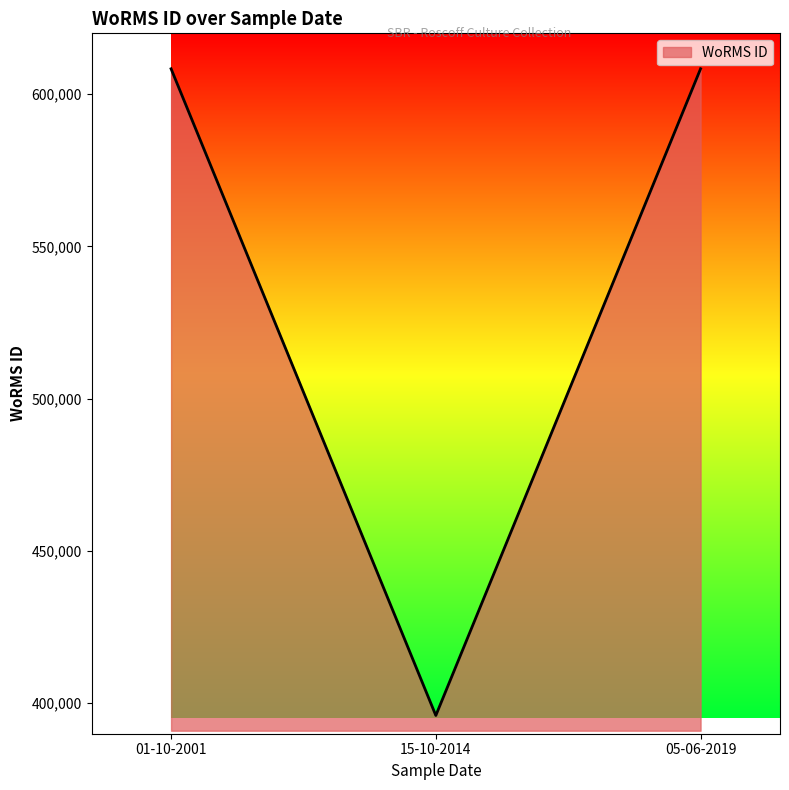

What is the minimum value shown in the chart?

395989